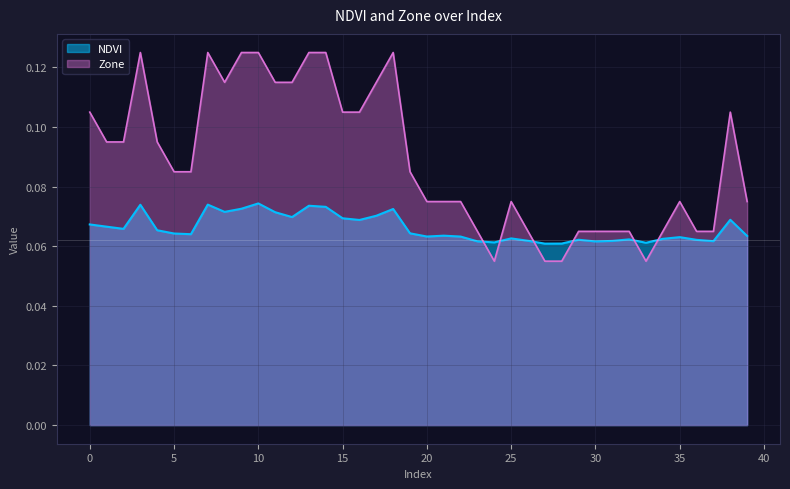

What is the maximum value shown in the chart?

0.1